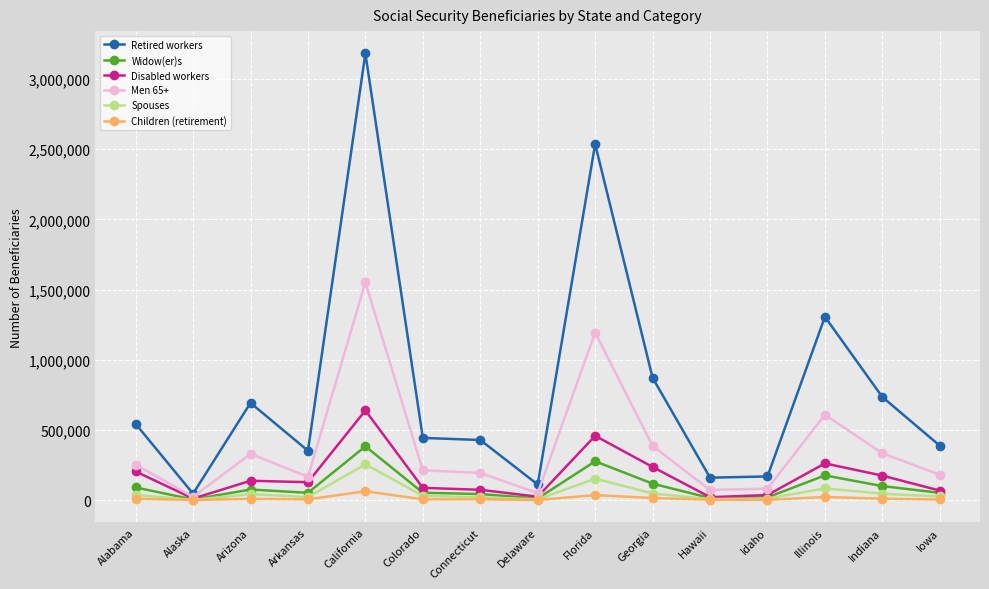

What is the average value of the Children (retirement) series?

13464